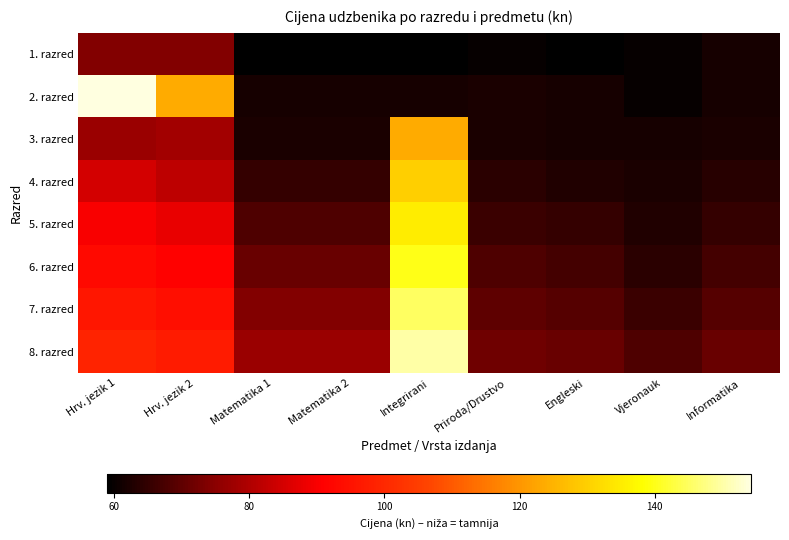

What is the difference between the highest and lowest values at Integrirani?

91.0